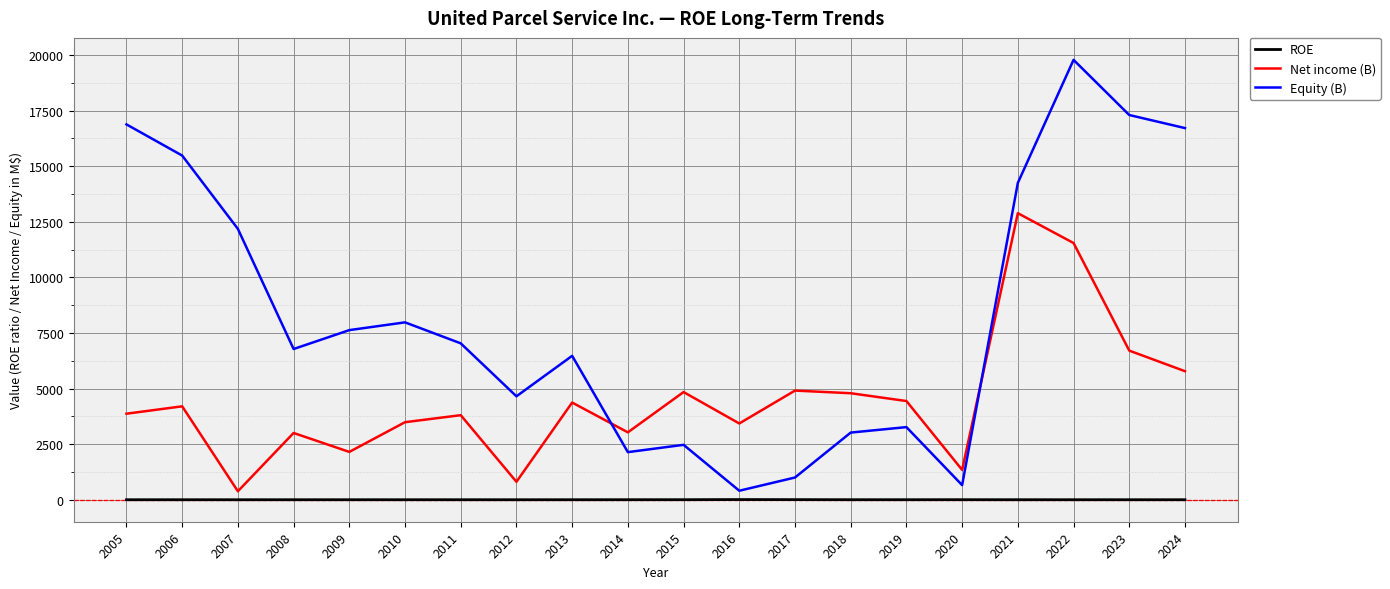

What is the sum of the Equity (B) values at 2011 and 2005?

23919.0